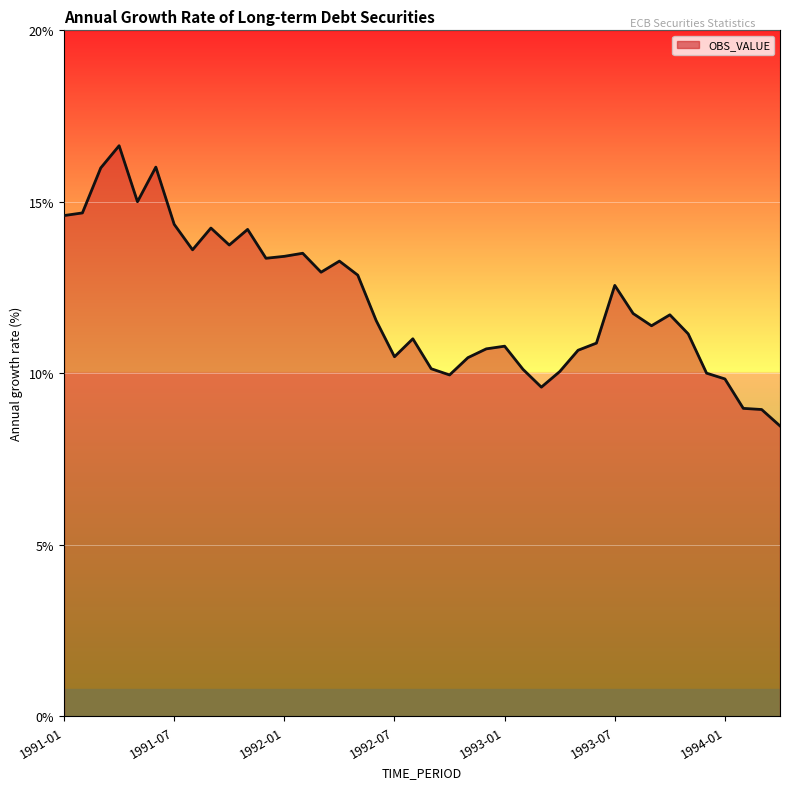

What is the greatest value displayed?

16.6